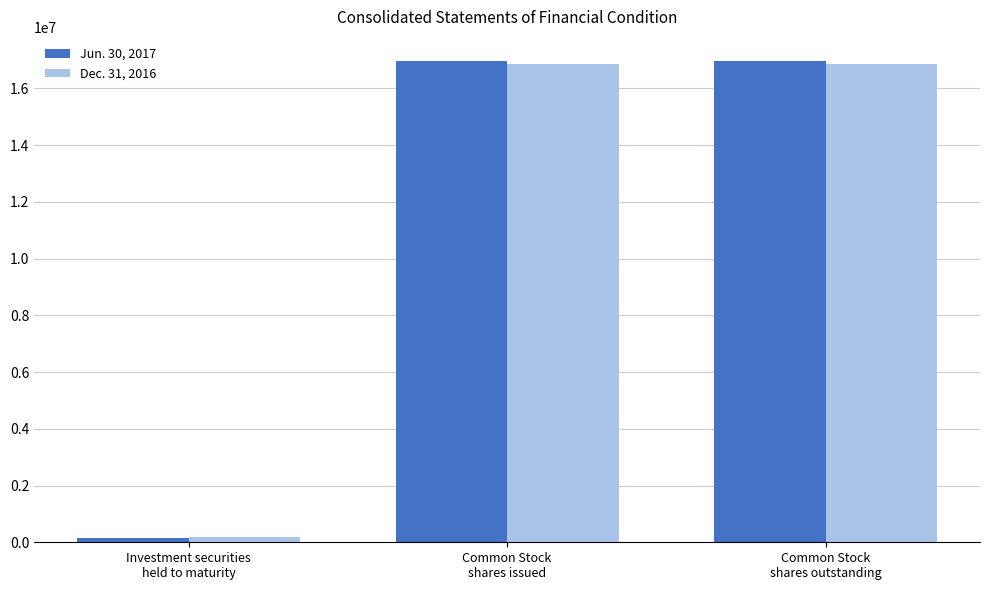

Reading right to left, what are all the values shown in this chart?

Jun. 30, 2017: Common Stock
shares outstanding=16964015	Common Stock
shares issued=16964015	Investment securities
held to maturity=156510
Dec. 31, 2016: Common Stock
shares outstanding=16844698	Common Stock
shares issued=16844698	Investment securities
held to maturity=176746